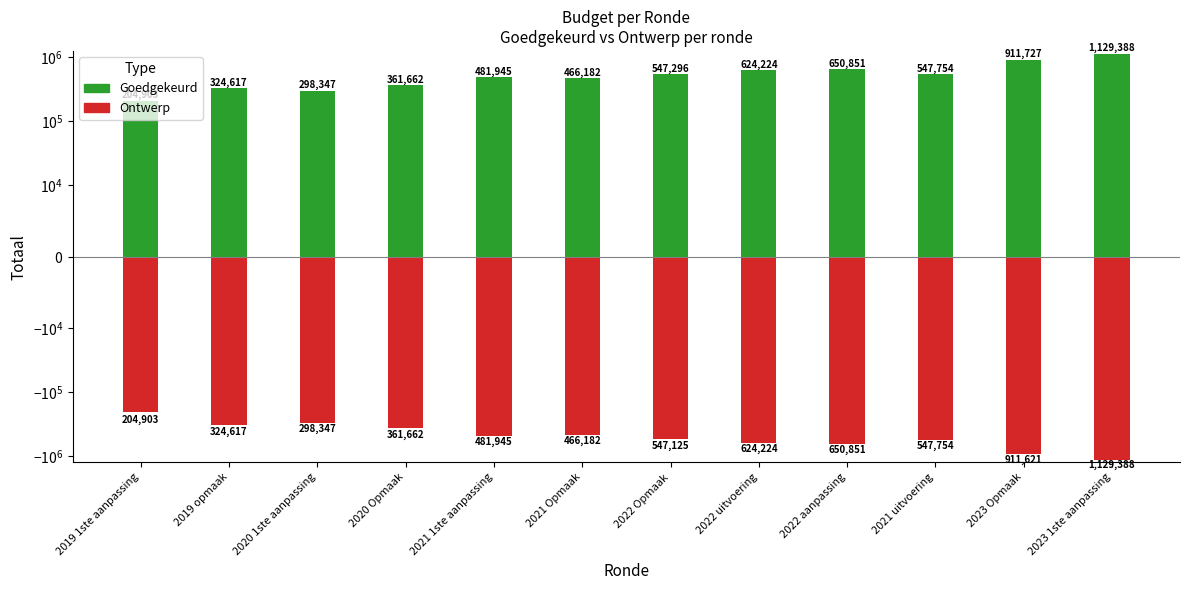

What is the greatest value displayed?

1129388